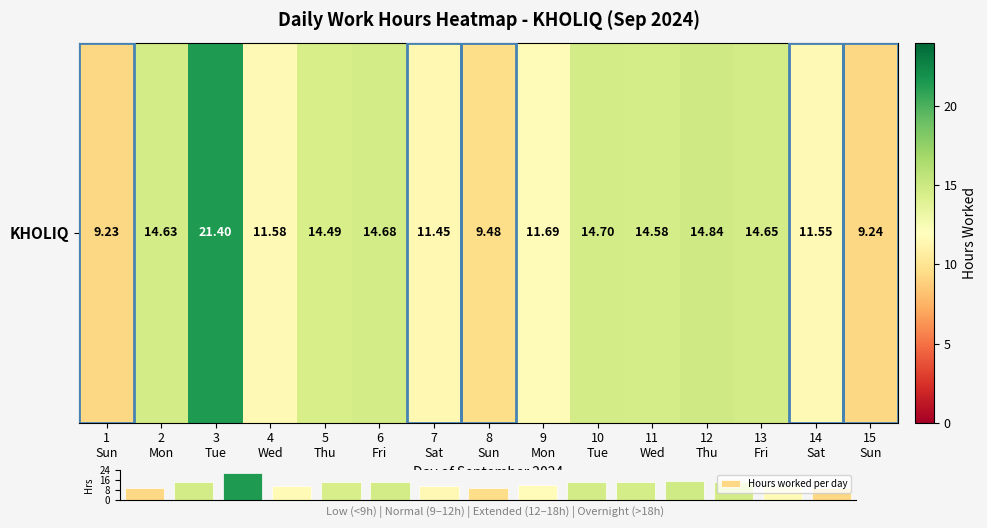

What is the difference between the second highest and minimum values?

5.6